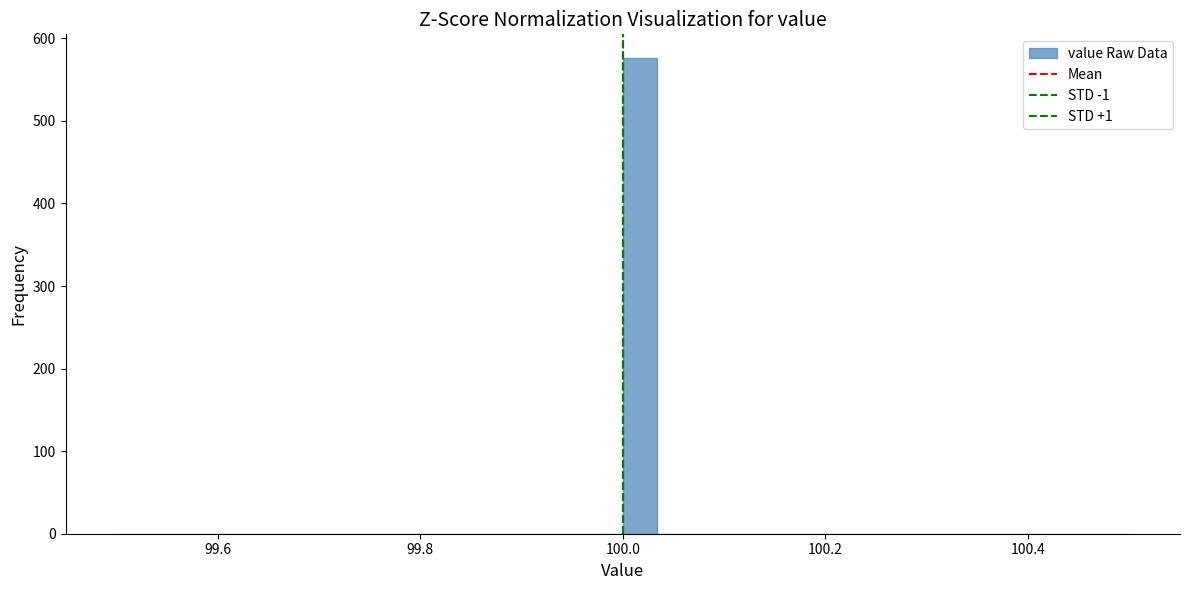

Read against the x-axis, roughly where is the centre of the tallest bar?

100.02